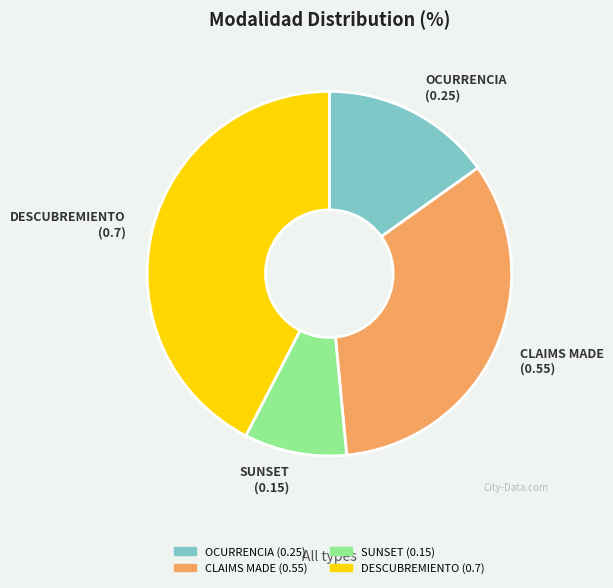

The SUNSET slice represents 9% of the pie. True or false?

True